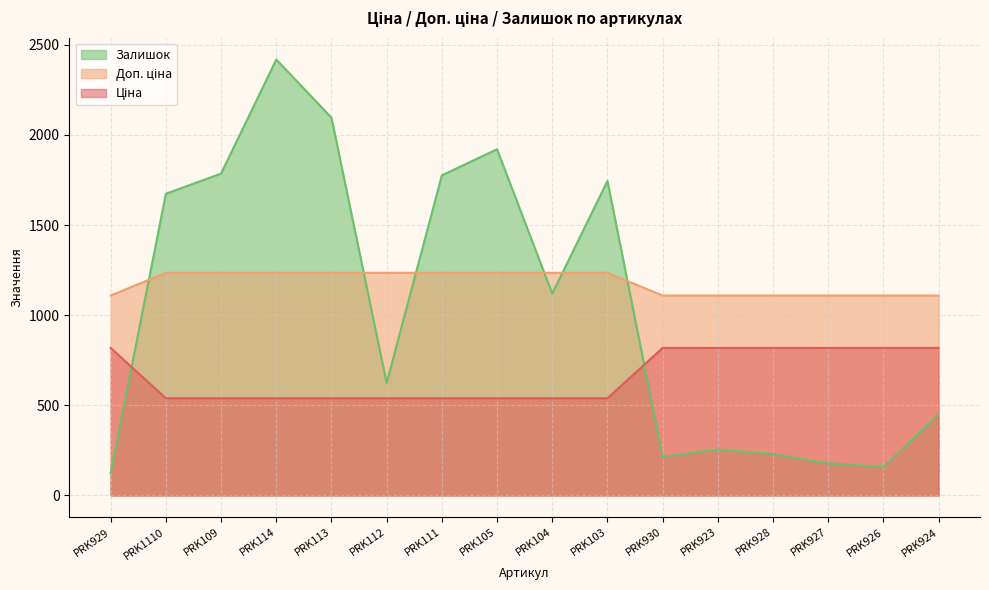

How many lines are shown in the chart?

3